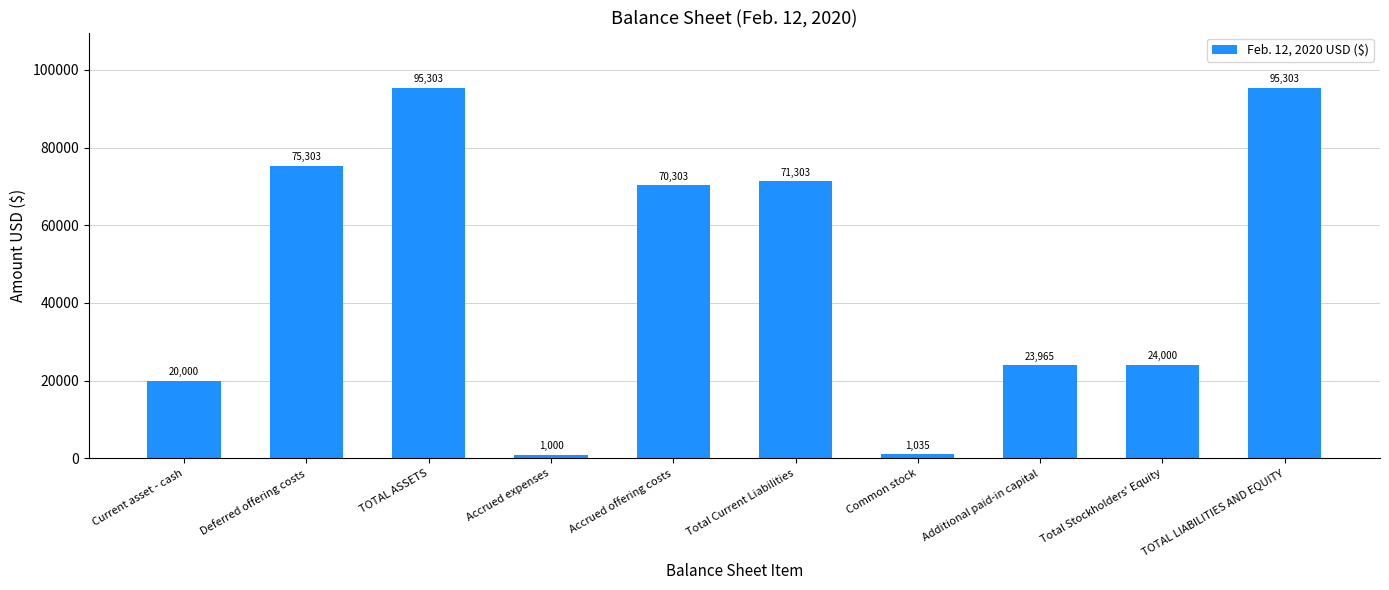

Reading left to right, transcribe all the data shown in this chart.

20000	75303	95303	1000	70303	71303	1035	23965	24000	95303